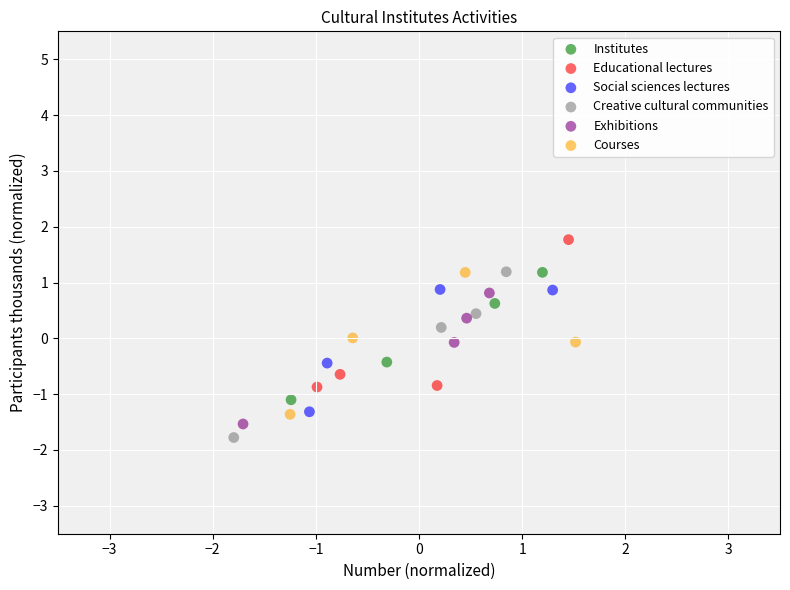

Which series reaches the maximum Y coordinate?

Educational lectures